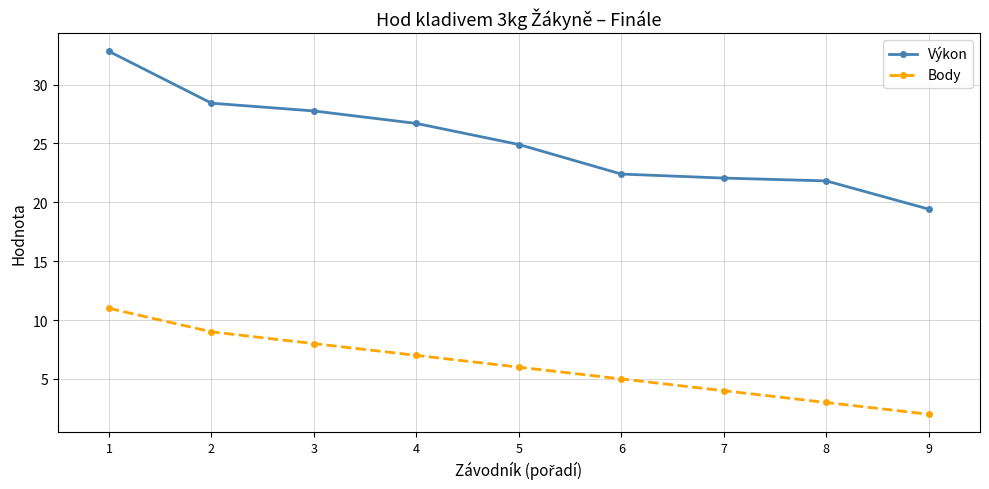

Which category has the lowest value in the Body series?

9